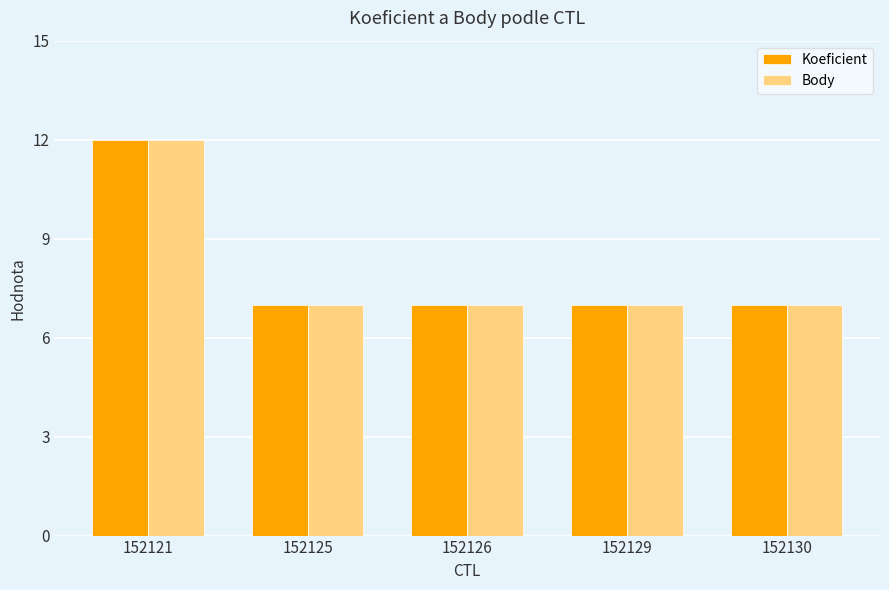

At which category is the sum across all series the highest?

152121